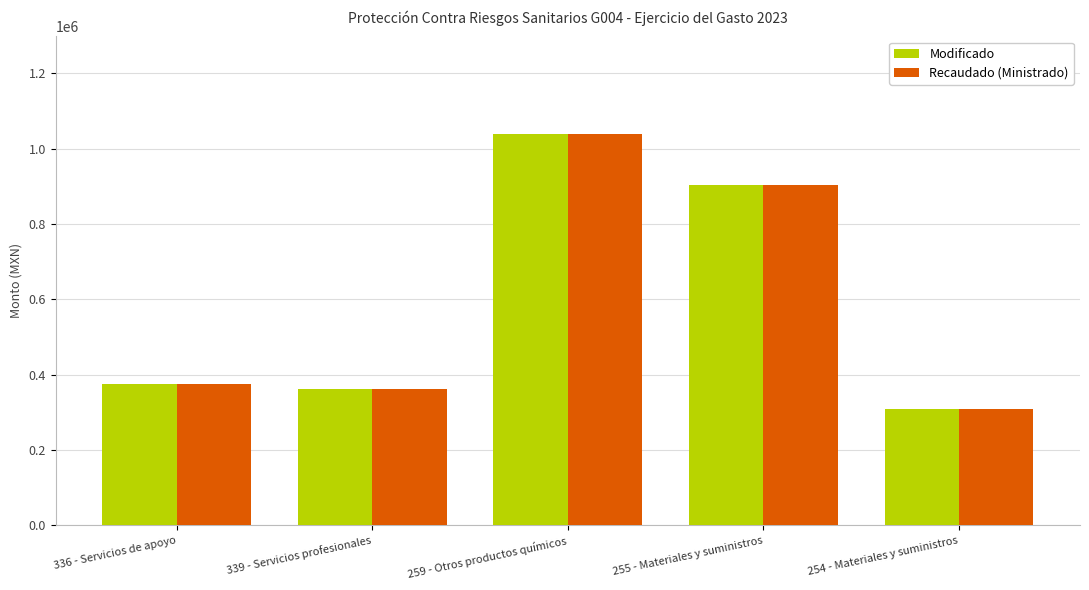

Reading left to right, transcribe all the data shown in this chart.

Modificado: 336 - Servicios de apoyo=373977	339 - Servicios profesionales=362784	259 - Otros productos químicos=1038200	255 - Materiales y suministros=902496	254 - Materiales y suministros=308010
Recaudado (Ministrado): 336 - Servicios de apoyo=373977	339 - Servicios profesionales=362784	259 - Otros productos químicos=1038200	255 - Materiales y suministros=902496	254 - Materiales y suministros=308010